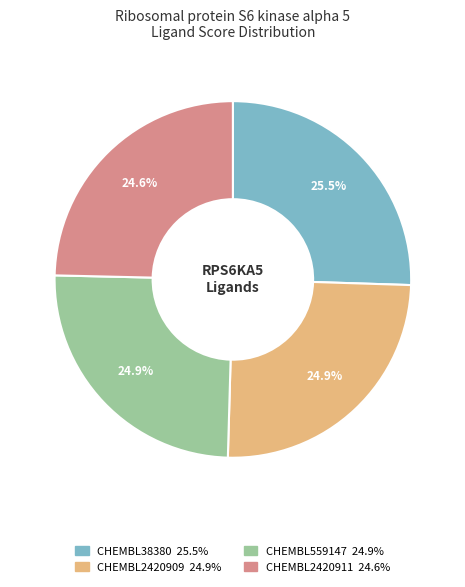

True or false: CHEMBL2420909 accounts for 34% of the total.

False